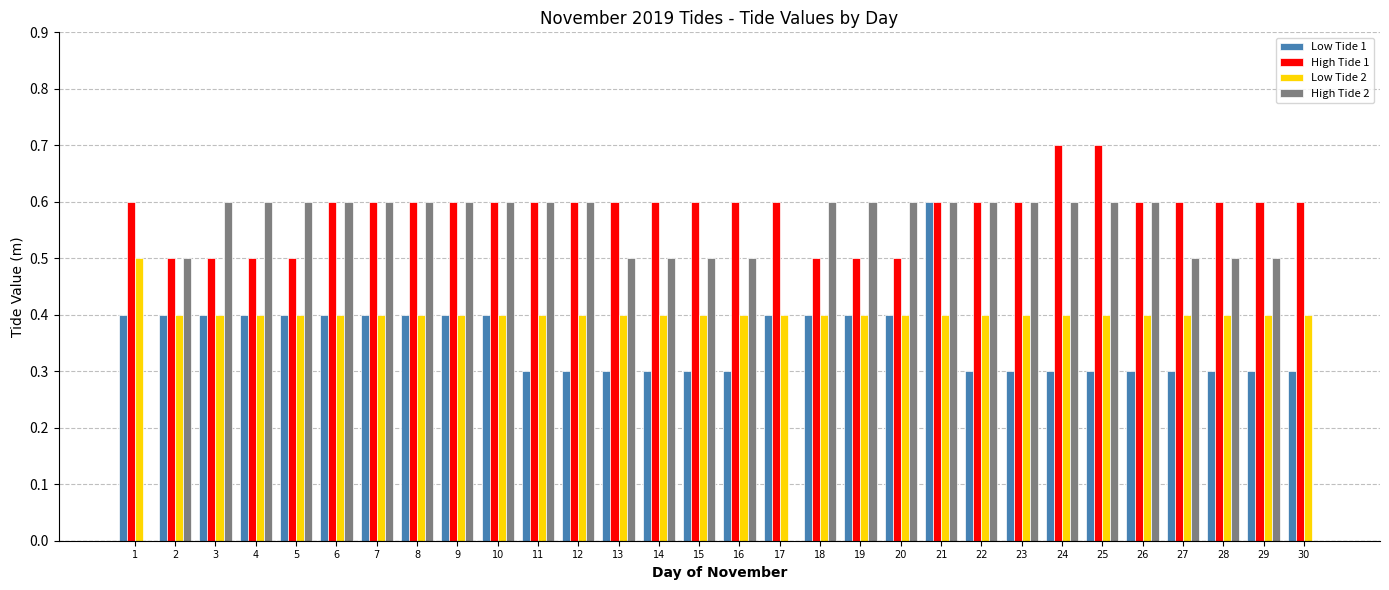

Are the bars horizontal?

No